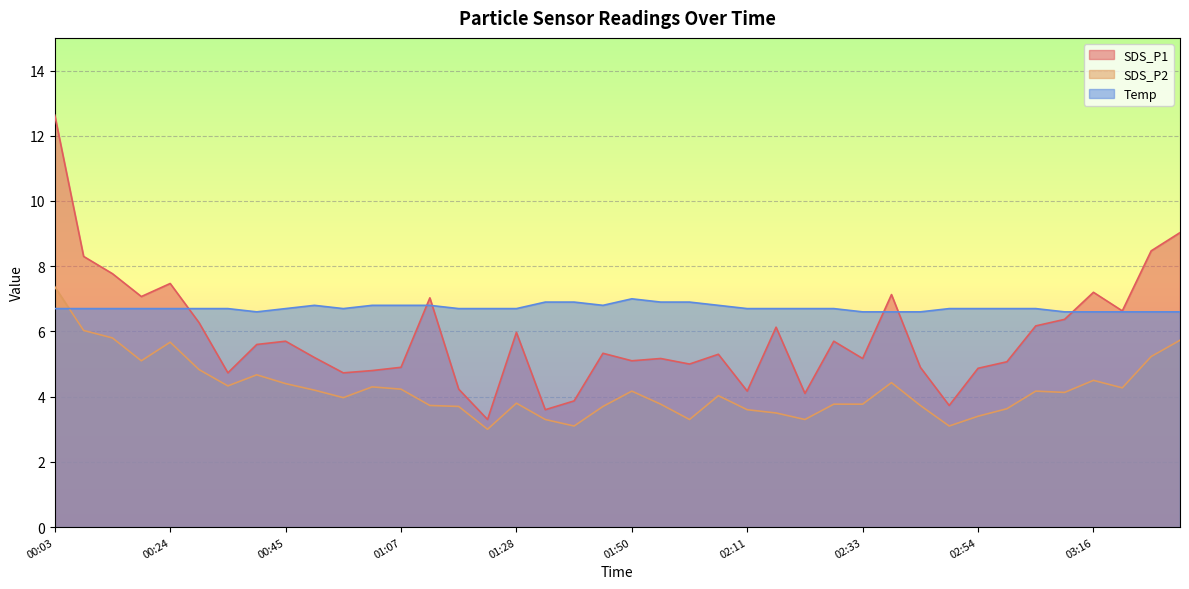

Reading right to left, what are all the values shown in this chart?

SDS_P1: 9.0	8.5	6.6	7.2	6.4	6.2	5.1	4.9	3.7	4.9	7.1	5.2	5.7	4.1	6.1	4.2	5.3	5.0	5.2	5.1	5.3	3.9	3.6	6.0	3.3	4.2	7.0	4.9	4.8	4.7	5.2	5.7	5.6	4.7	6.3	7.5	7.1	7.8	8.3	12.6
SDS_P2: 5.7	5.2	4.3	4.5	4.1	4.2	3.6	3.4	3.1	3.7	4.4	3.8	3.8	3.3	3.5	3.6	4.0	3.3	3.8	4.2	3.7	3.1	3.3	3.8	3.0	3.7	3.7	4.2	4.3	4.0	4.2	4.4	4.7	4.3	4.8	5.7	5.1	5.8	6.0	7.4
Temp: 6.6	6.6	6.6	6.6	6.6	6.7	6.7	6.7	6.7	6.6	6.6	6.6	6.7	6.7	6.7	6.7	6.8	6.9	6.9	7.0	6.8	6.9	6.9	6.7	6.7	6.7	6.8	6.8	6.8	6.7	6.8	6.7	6.6	6.7	6.7	6.7	6.7	6.7	6.7	6.7